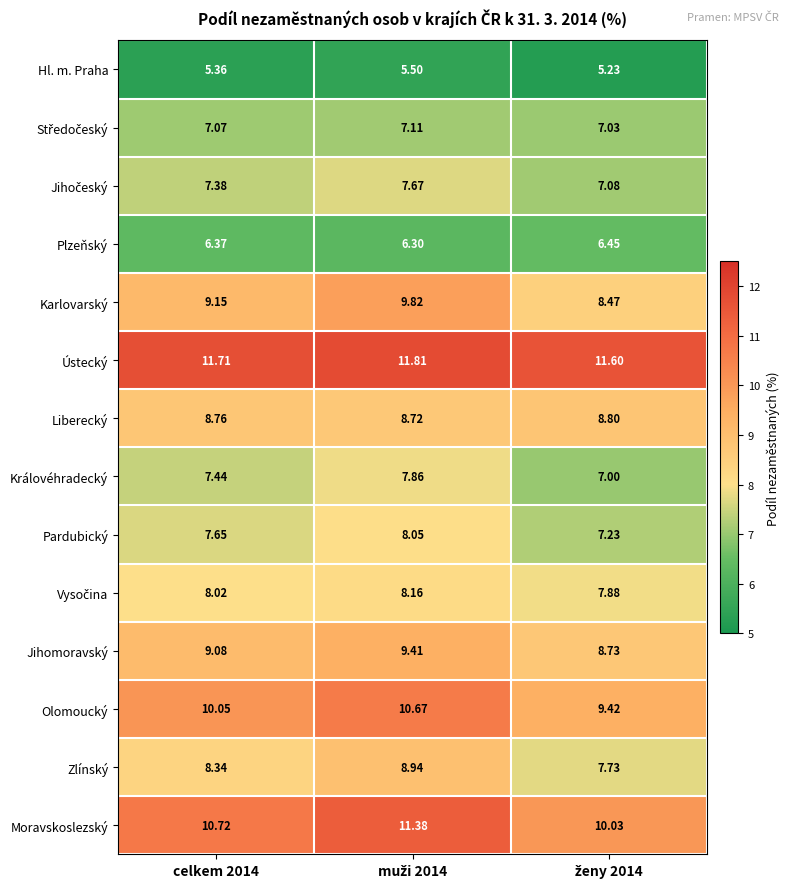

Which series has the largest total across all categories?

Ústecký